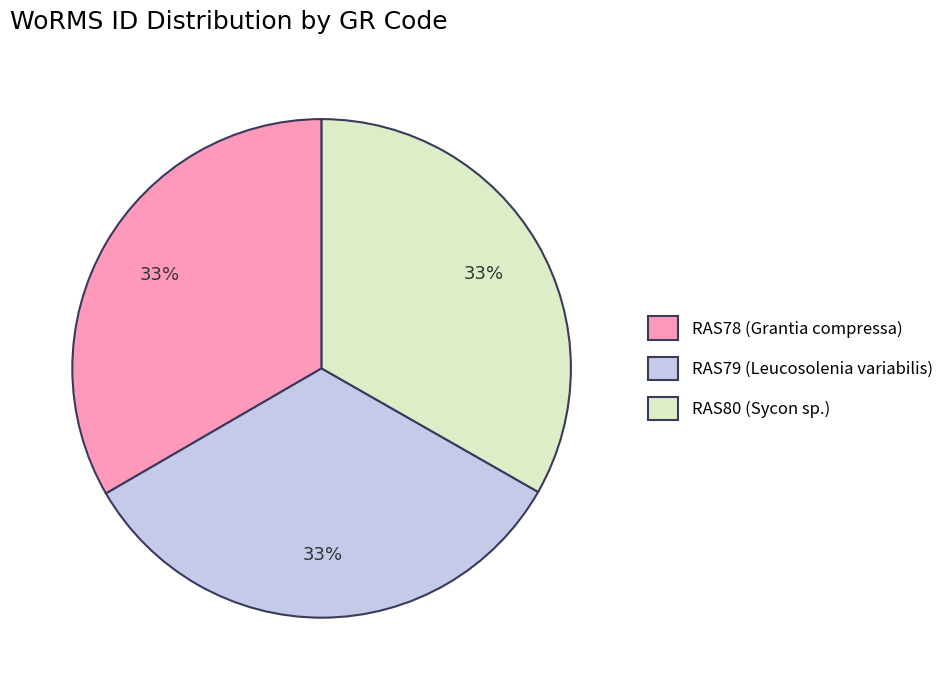

Approximately how many times larger is the value at RAS78 (Grantia compressa) compared to RAS80 (Sycon sp.)?

1.0